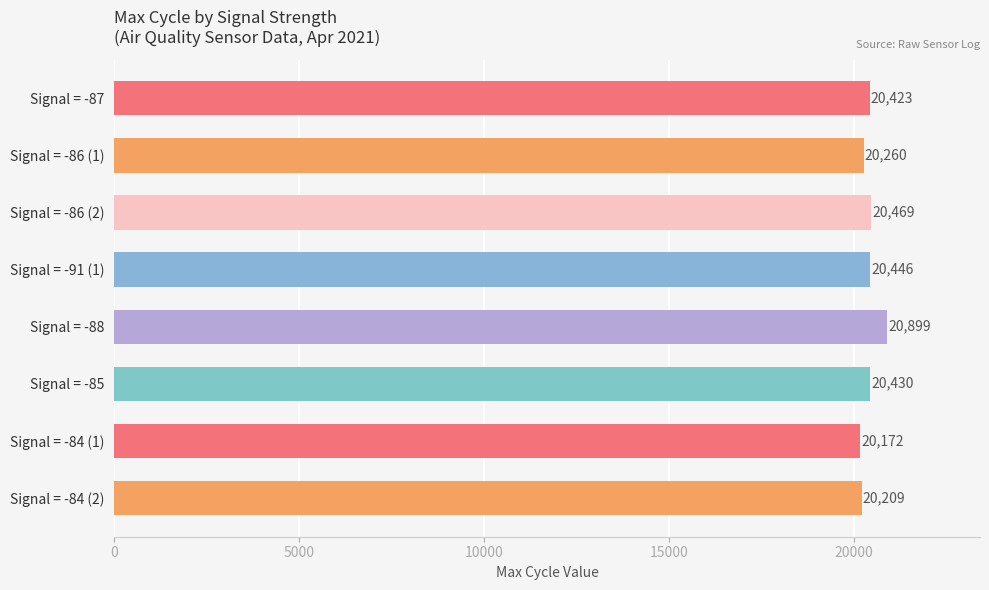

Rank the categories by value from highest to lowest.

Signal = -88, Signal = -86 (2), Signal = -91 (1), Signal = -85, Signal = -87, Signal = -86 (1), Signal = -84 (2), Signal = -84 (1)